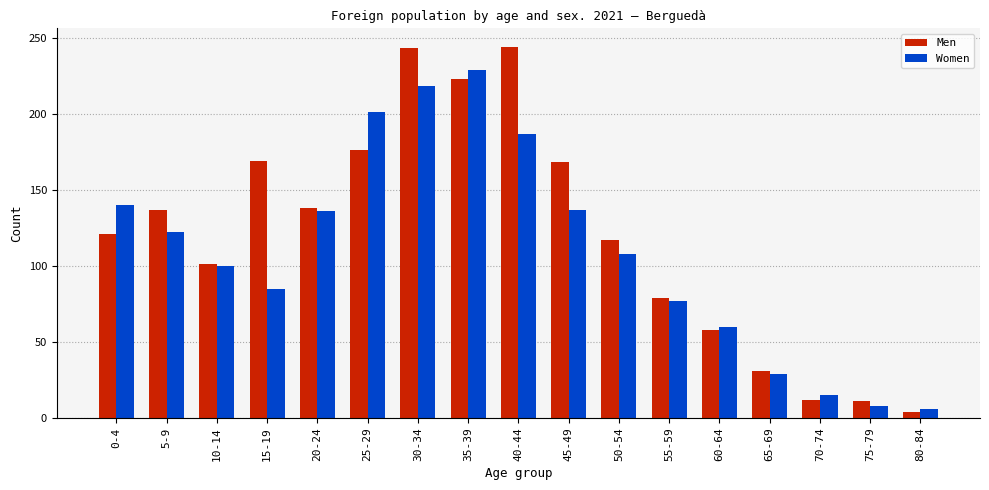

What is the label of the 4th bar from the right?

65-69